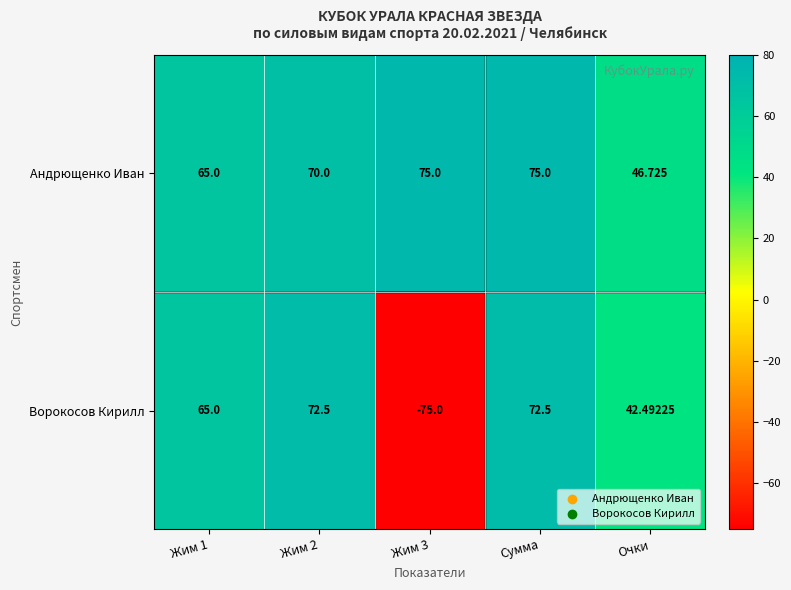

Between Жим 2 and Сумма, which series saw the biggest shift?

Андрющенко Иван